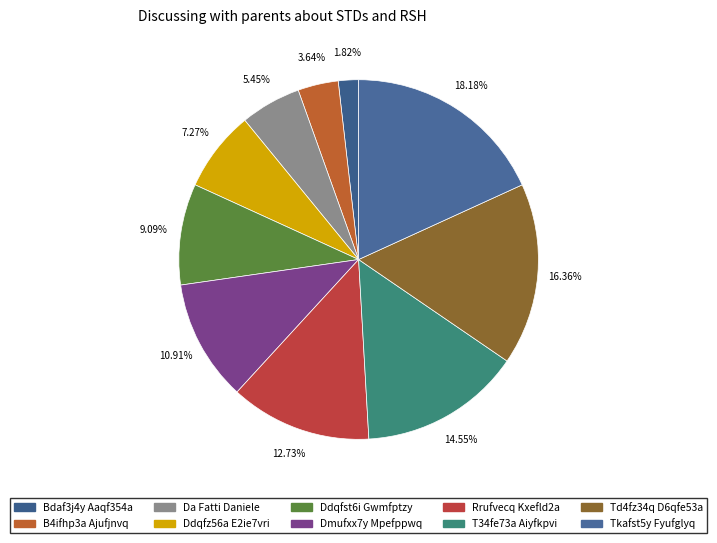

To the nearest percent, what is the average slice percentage?

10%